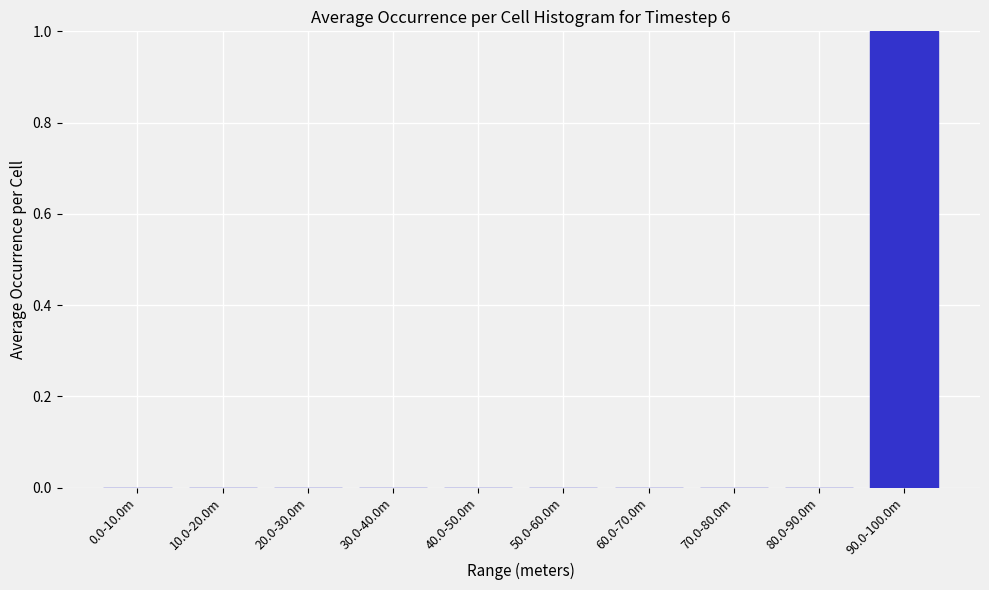

Reading left to right, extract all data points from this chart.

0.0-10.0m=0	10.0-20.0m=0	20.0-30.0m=0	30.0-40.0m=0	40.0-50.0m=0	50.0-60.0m=0	60.0-70.0m=0	70.0-80.0m=0	80.0-90.0m=0	90.0-100.0m=1